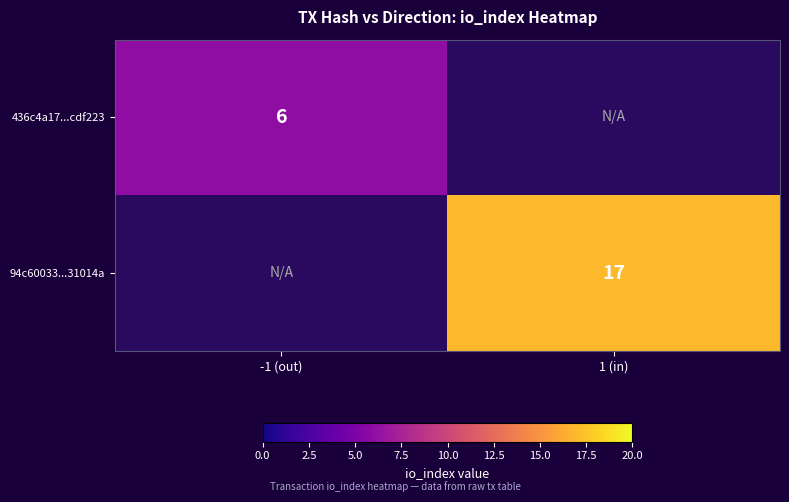

True or false: 94c60033...31014a has a value of 22 at 1 (in).

False